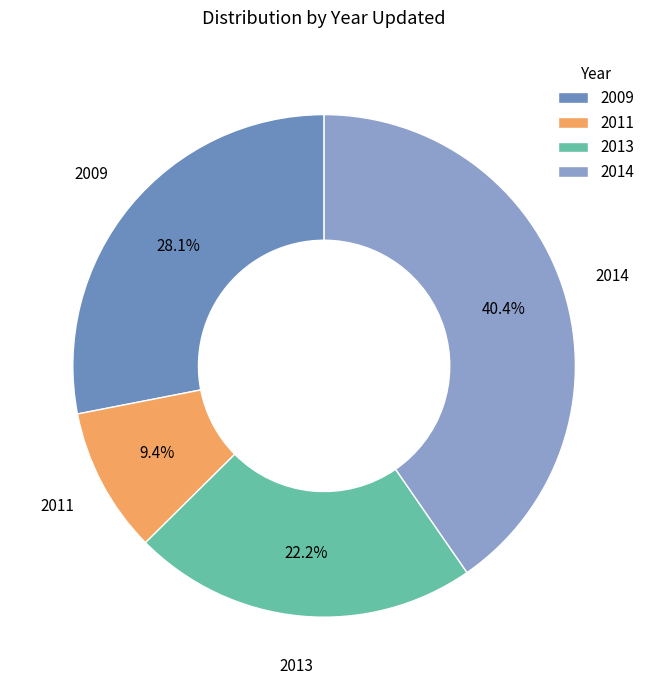

Does any single category account for the majority?

No